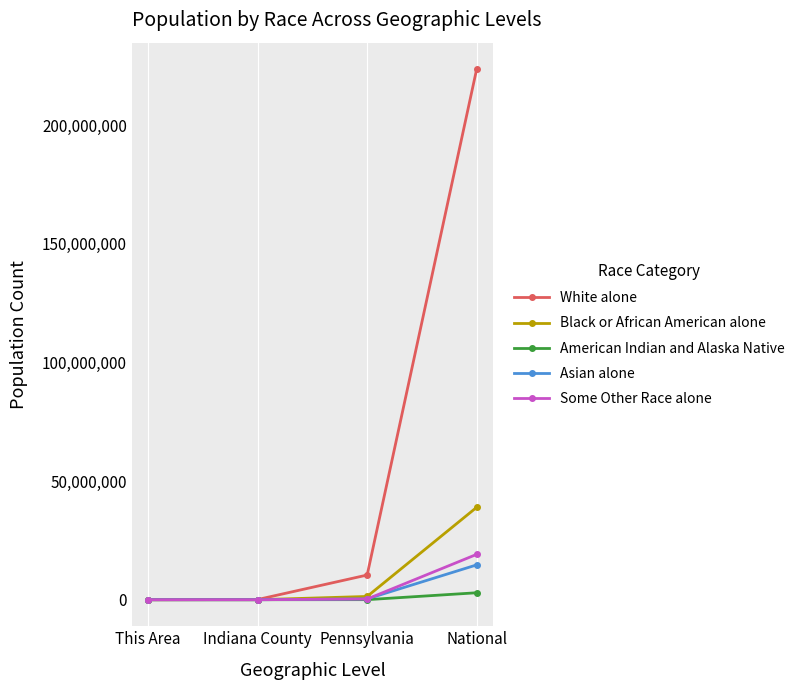

What is the total value across all series at Indiana County?

88033